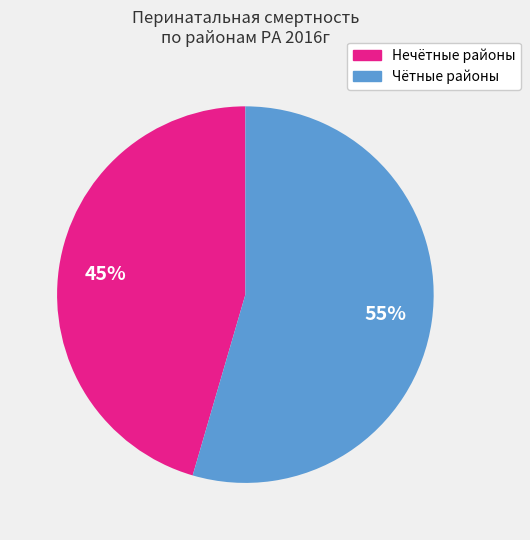

The Чётные районы slice represents 46% of the pie. True or false?

False